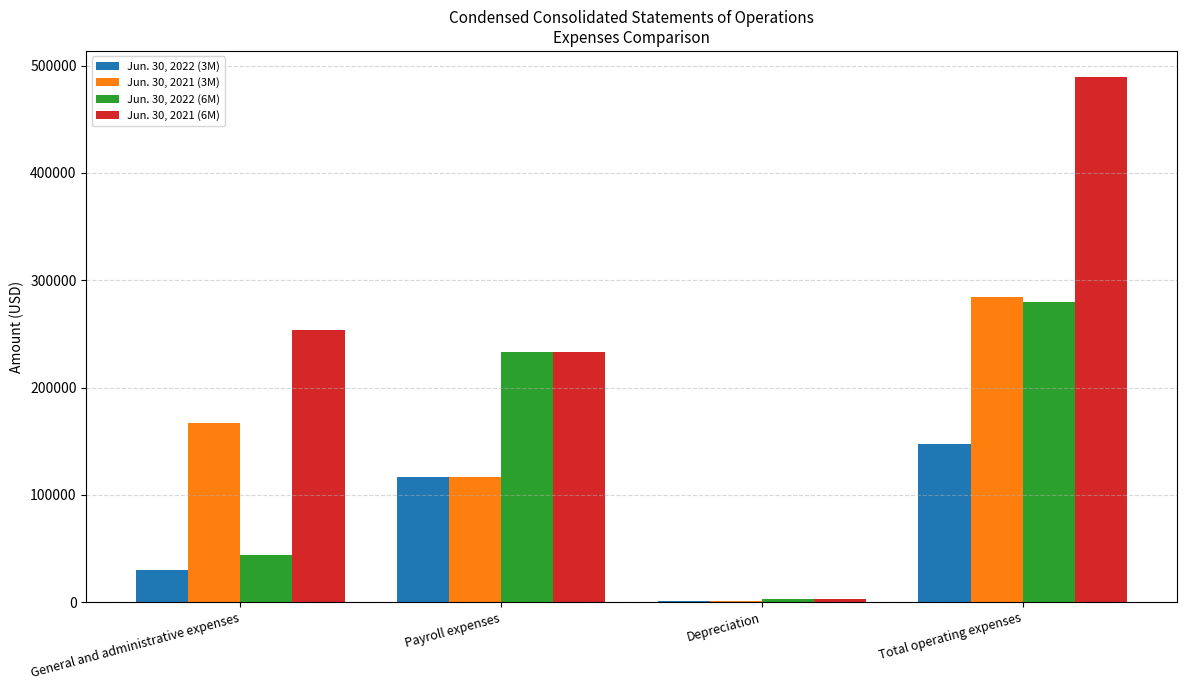

Which category has the highest value across all series?

Total operating expenses